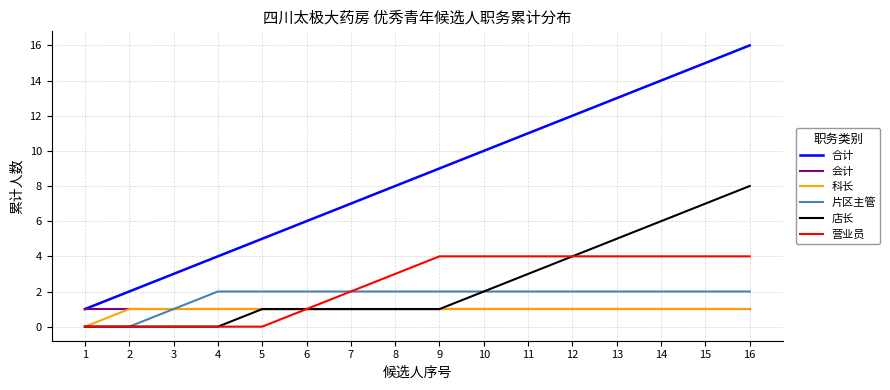

List the labels in order of 合计 value, largest first.

16, 15, 14, 13, 12, 11, 10, 9, 8, 7, 6, 5, 4, 3, 2, 1